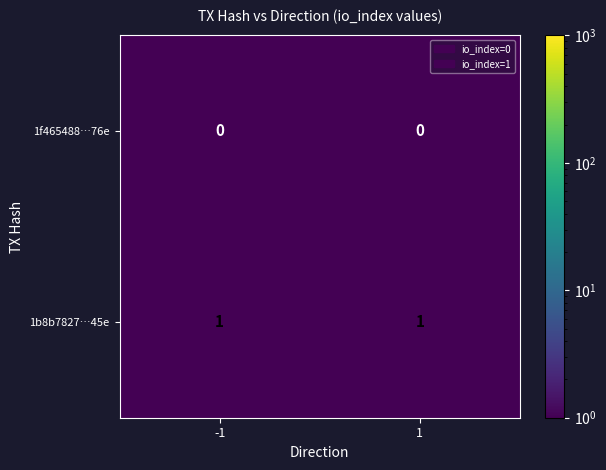

Which series has the largest total across all categories?

1b8b7827…45e